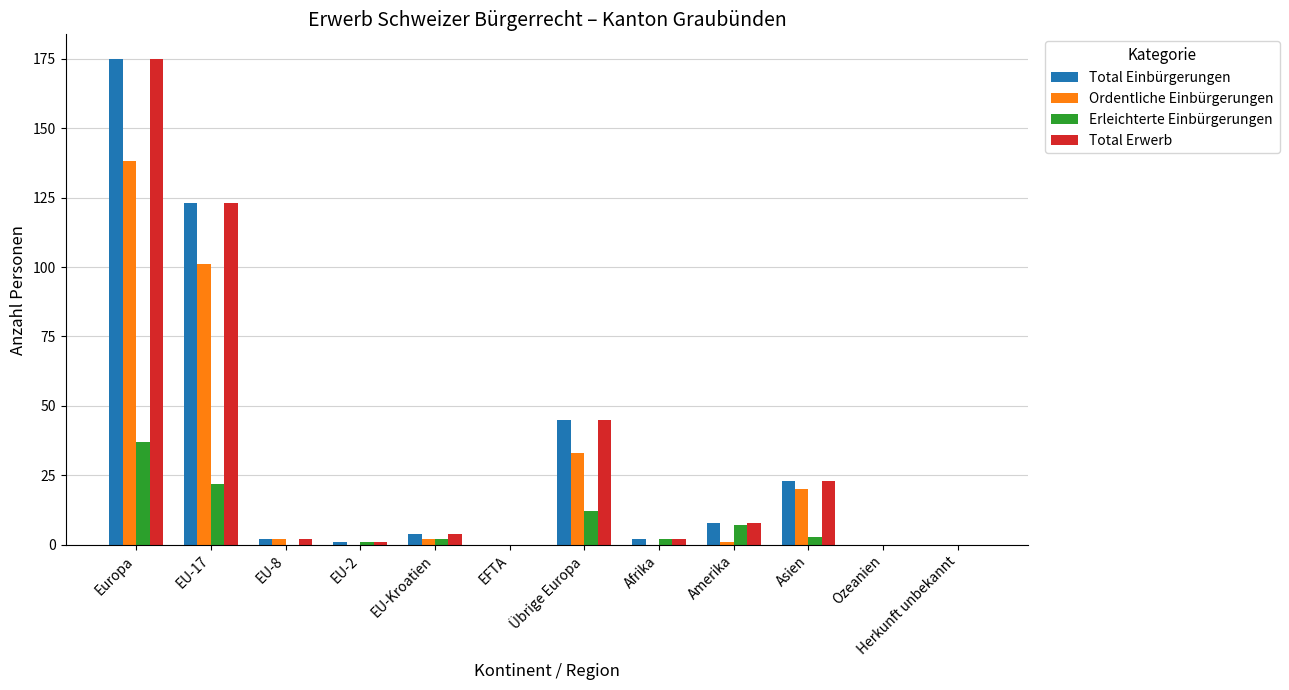

What is the sum of all Total Einbürgerungen values?

383